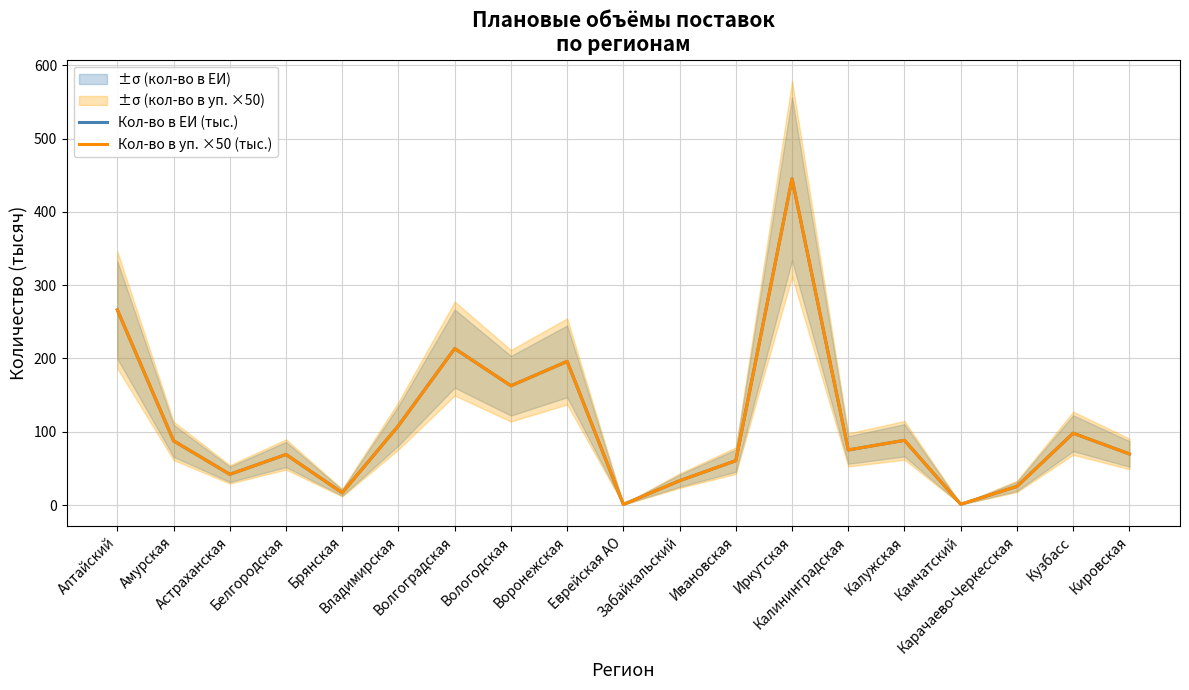

True or false: Кол-во в уп. ×50 (тыс.) and Кол-во в ЕИ (тыс.) cross at least once.

False